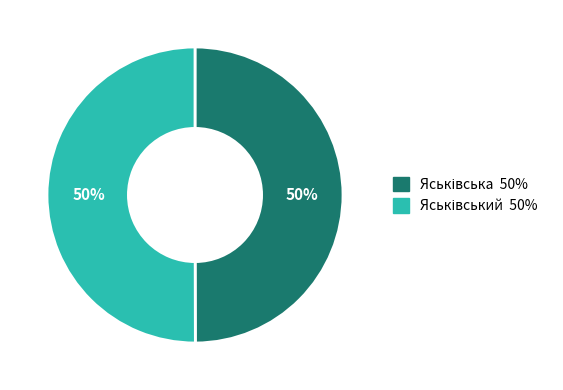

How many segments does this pie chart have?

2